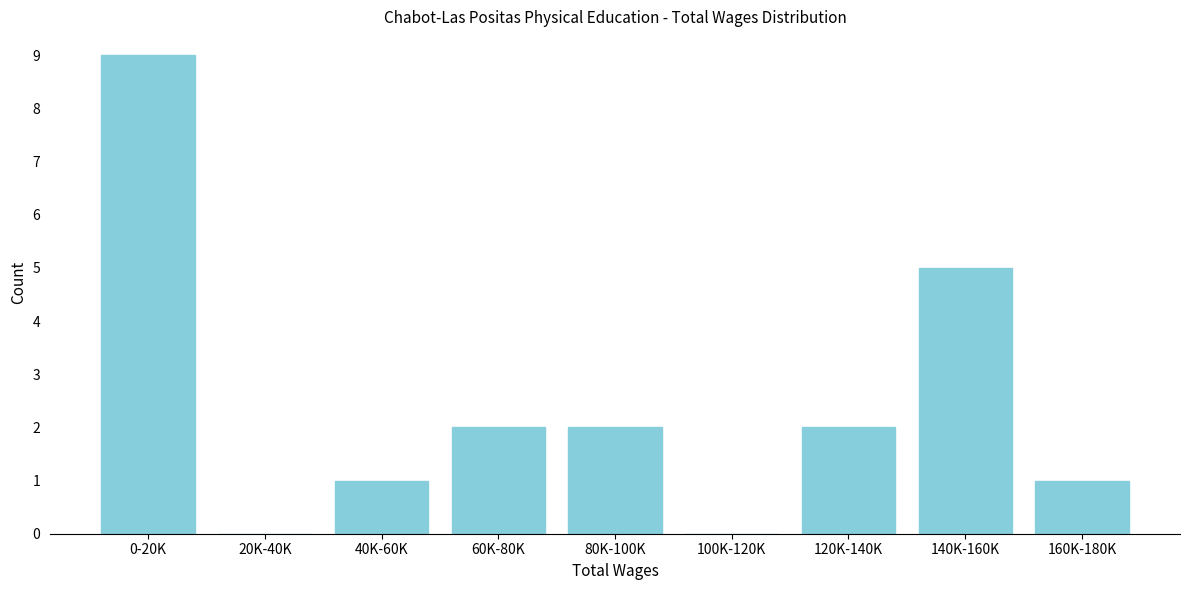

Reading right to left, extract all data points from this chart.

160K-180K=1	140K-160K=5	120K-140K=2	100K-120K=0	80K-100K=2	60K-80K=2	40K-60K=1	20K-40K=0	0-20K=9